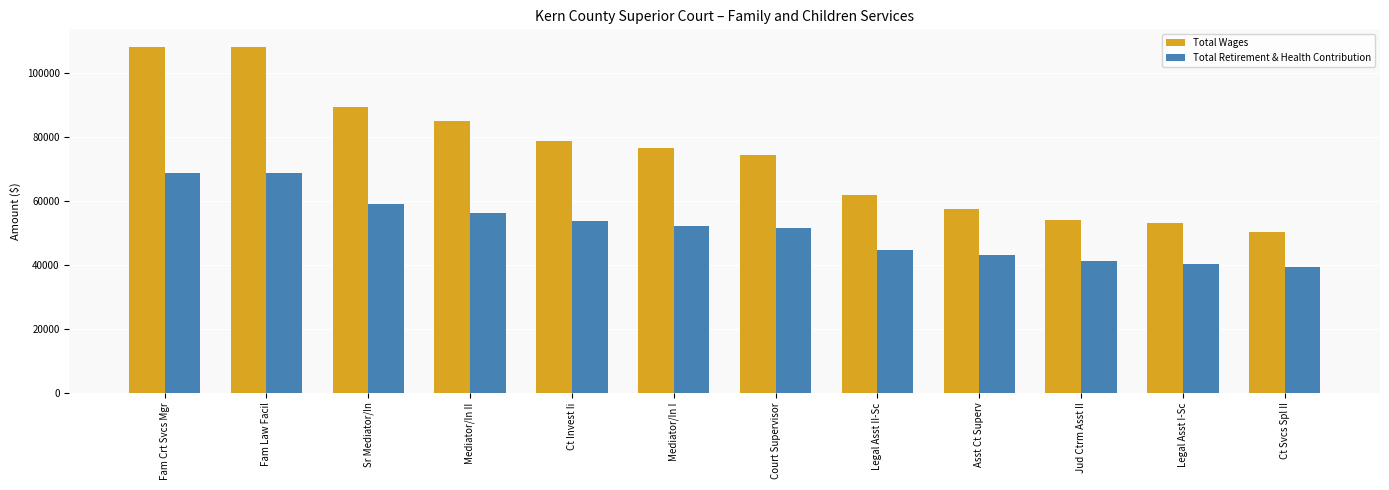

The value of Total Retirement & Health Contribution at Legal Asst II-Sc is 30978. True or false?

False